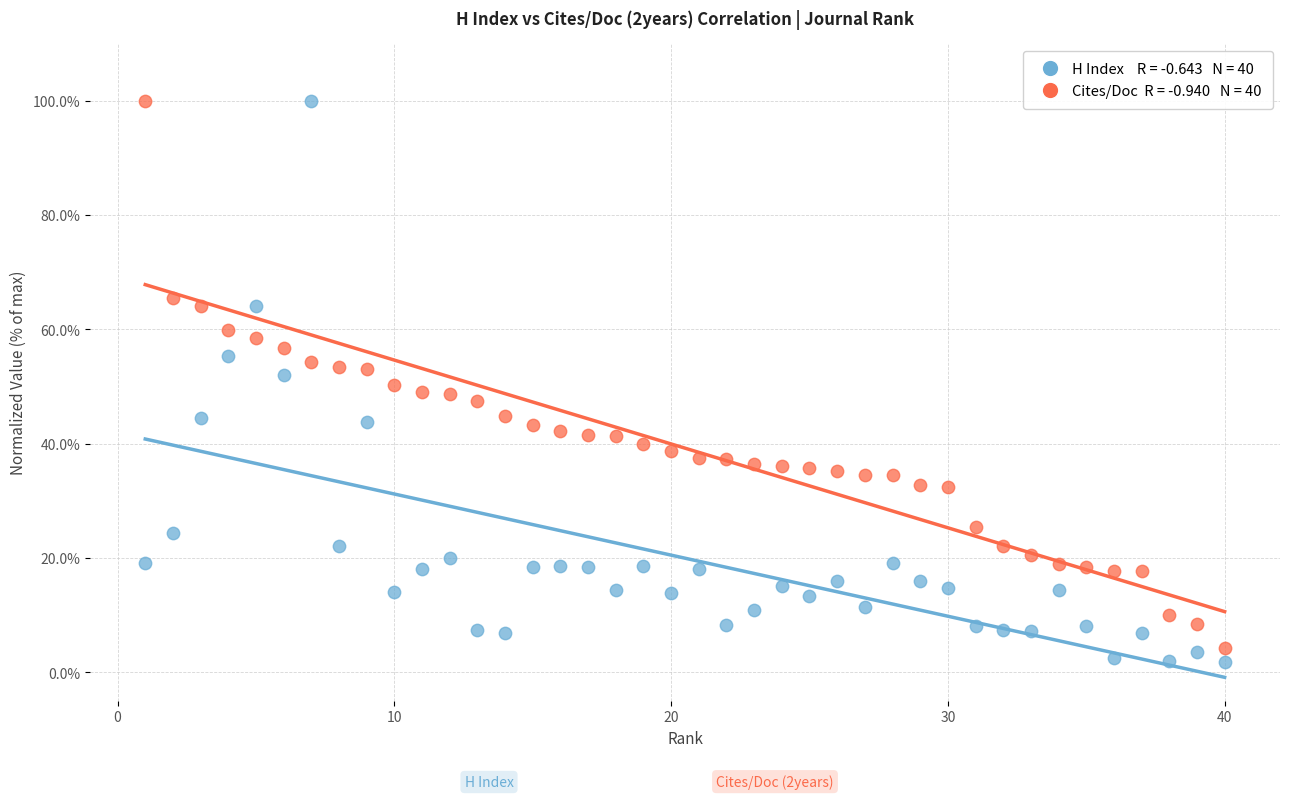

Across all data points, what is the range of X values (max minus min)?

39.0